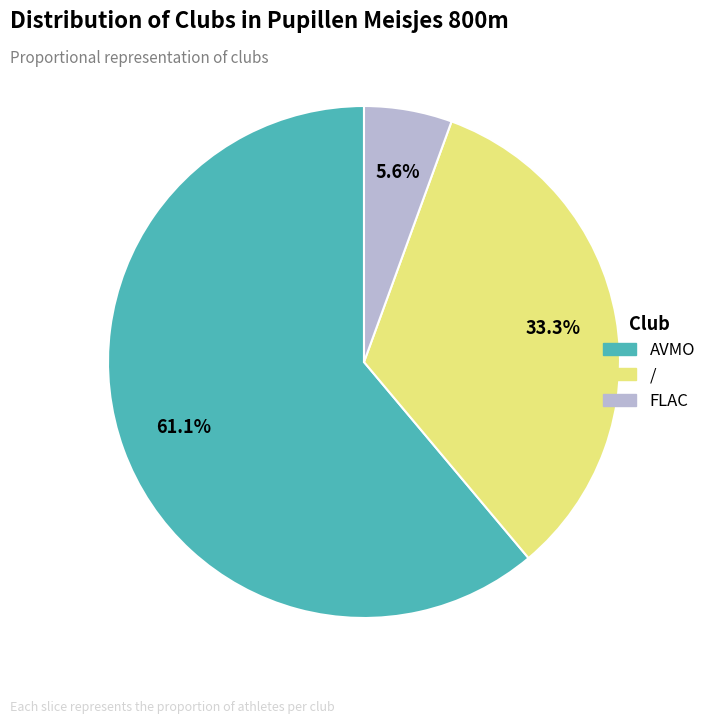

What percentage is the AVMO slice, to the nearest percent?

61%